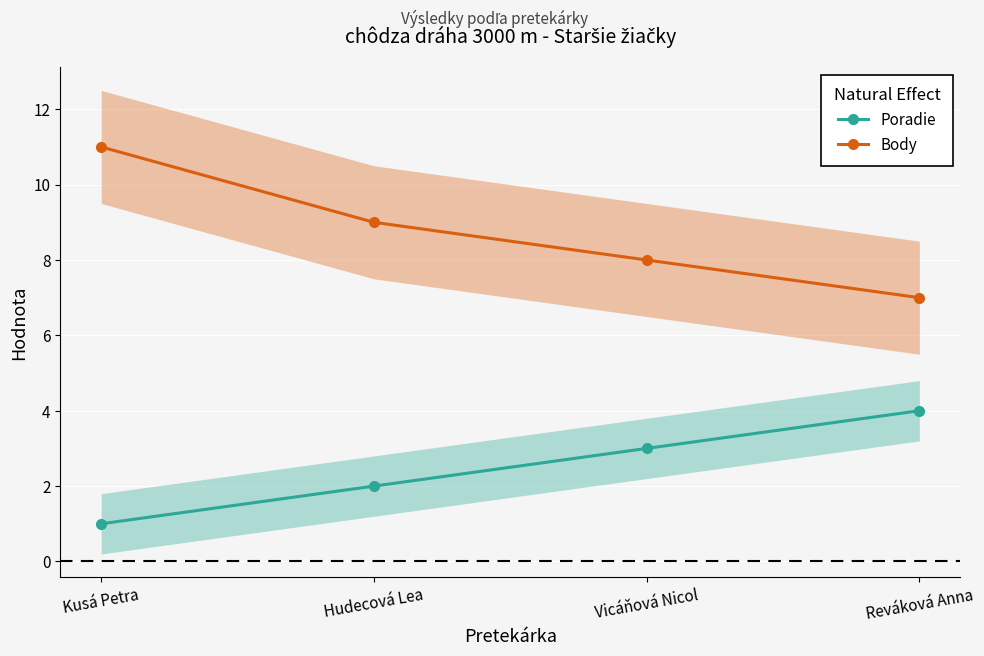

The Poradie series shows 2 at Hudecová Lea. True or false?

True